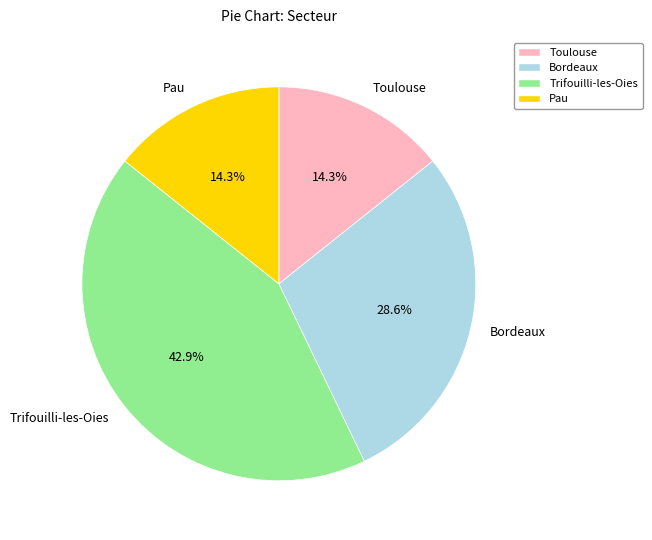

Is there any slice that represents more than half of the pie?

No